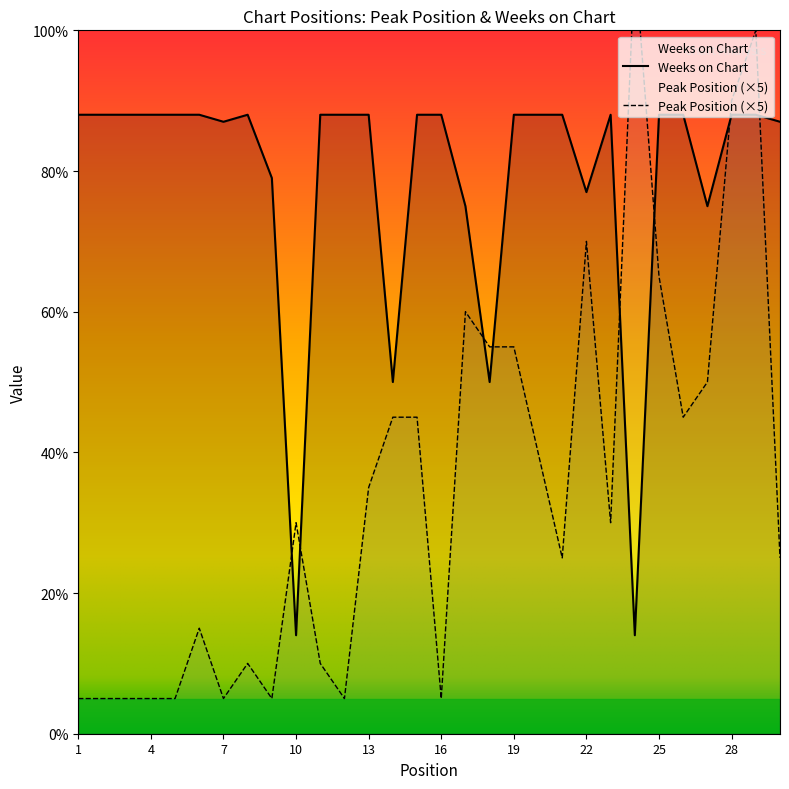

Rank the series by their maximum value, from highest to lowest.

Peak Position, Weeks on Chart